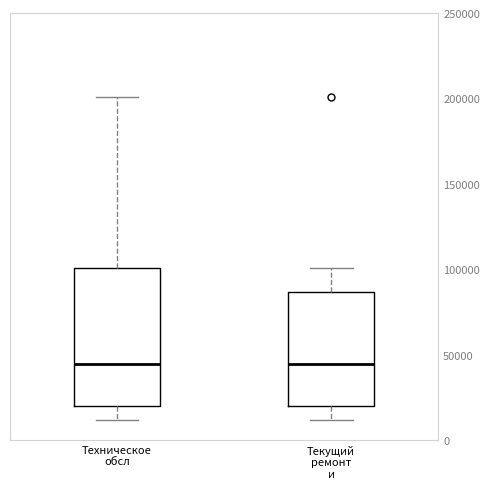

Reading left to right, read every box against the y-axis: the position of its median line, the range the box covers, and the ends of its whiskers. The values are not printed on the chart, so give them approximately, as read against the axis.

Техническое обсл: median 45000, box 20000 to 100000, whiskers 10000 to 200000
Текущий ремонт и: median 45000, box 20000 to 85000, whiskers 10000 to 100000